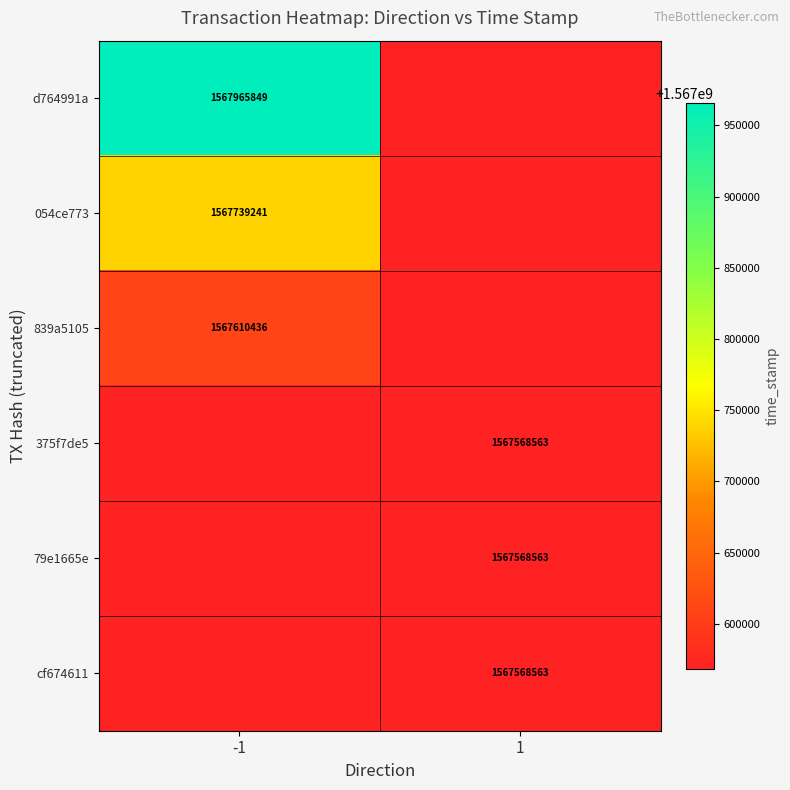

The 054ce773 series shows 1567739241 at -1. True or false?

True